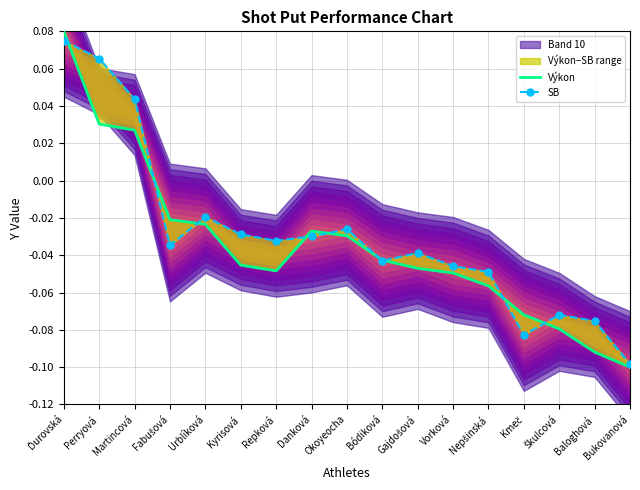

In SB, how many points are higher than both neighbors (excluding endpoints)?

4